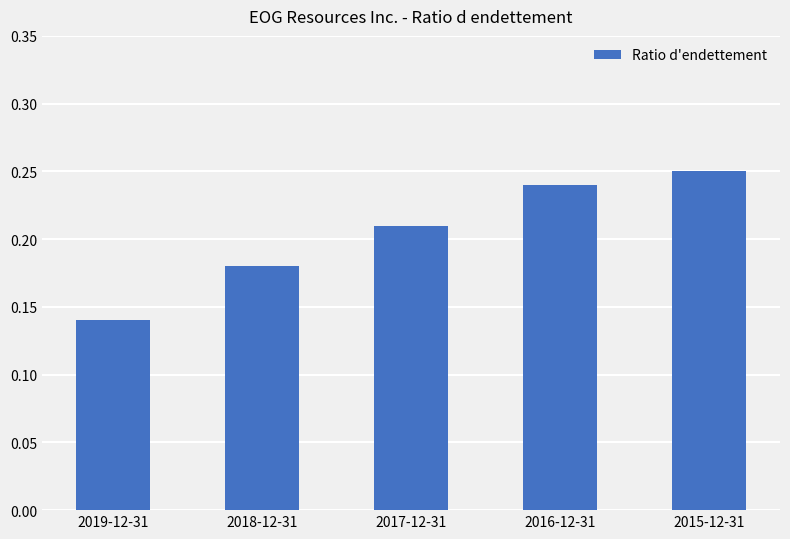

At which label is the value closest to 0?

2019-12-31